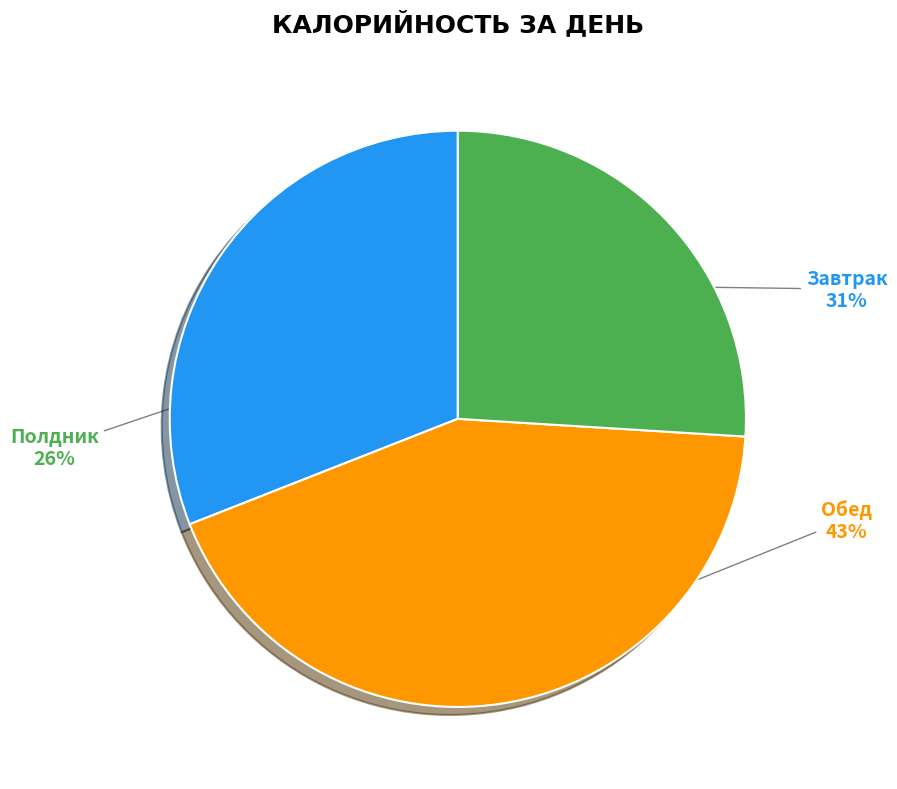

To the nearest percent, what is the average slice percentage?

33%